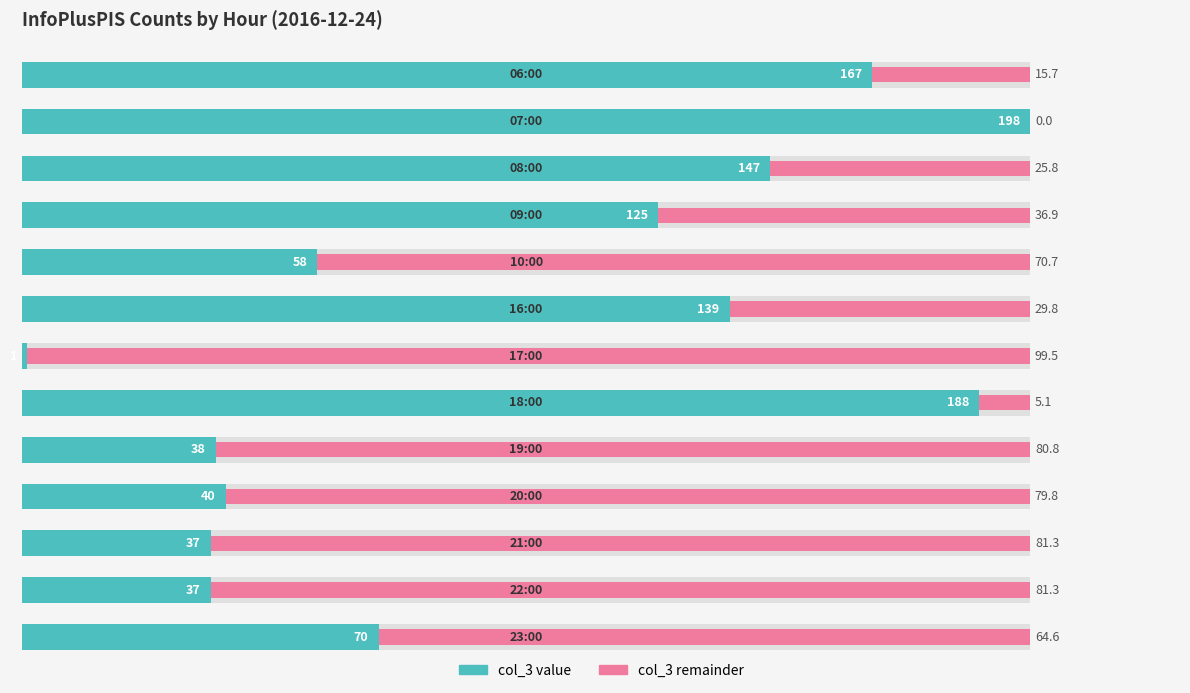

Which series has the largest total across all categories?

col_3 (remainder)